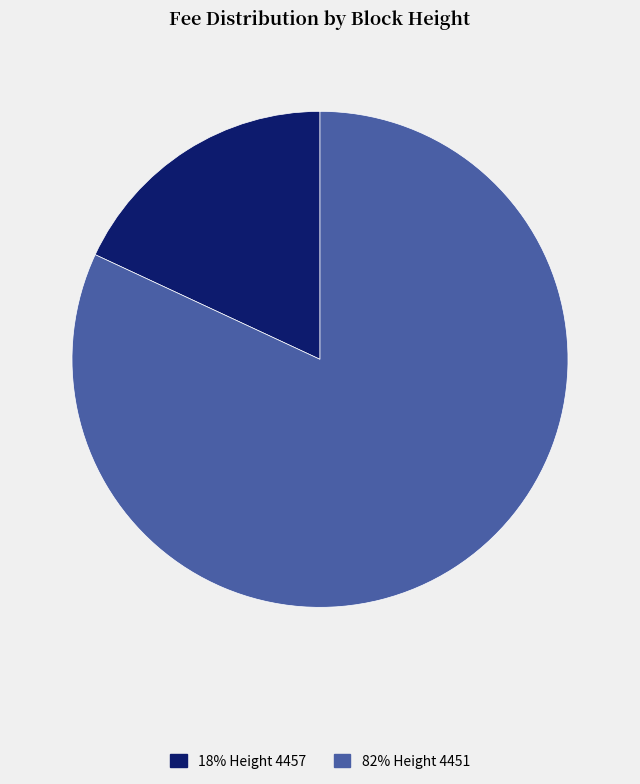

Count the number of slices in the pie.

2